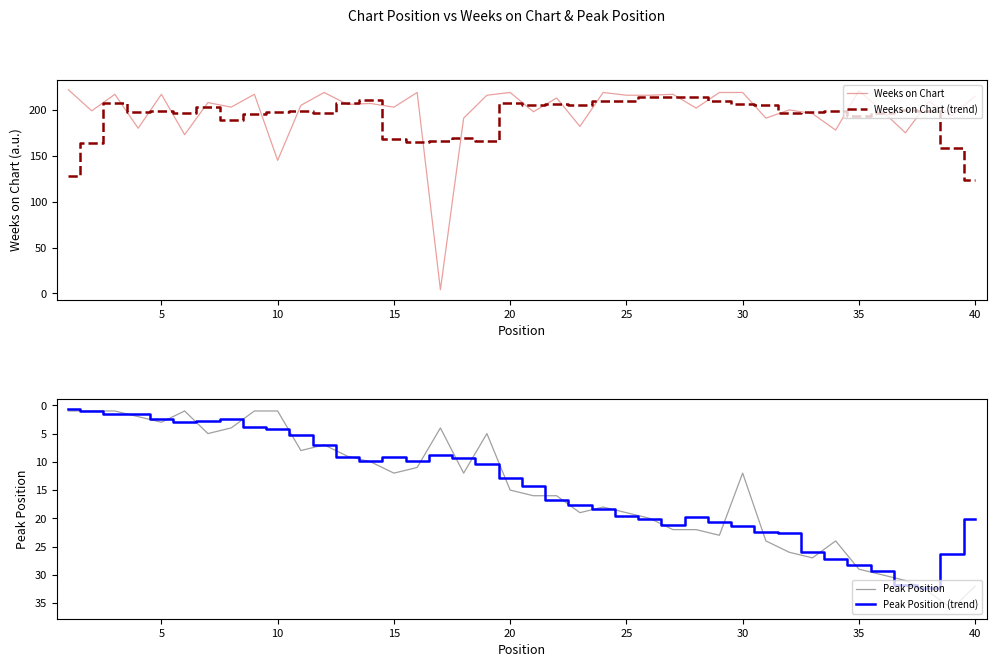

Reading left to right, transcribe all the data shown in this chart.

Weeks on Chart: 222.0	199.0	217.0	180.0	217.0	173.0	208.0	203.0	217.0	145.0	205.0	219.0	206.0	207.0	203.0	219.0	4.0	191.0	216.0	219.0	198.0	213.0	182.0	219.0	216.0	216.0	217.0	202.0	219.0	219.0	191.0	200.0	196.0	178.0	221.0	199.0	175.0	209.0	194.0	215.0
Weeks on Chart (trend): 127.6	163.6	207.0	197.2	199.0	196.2	203.6	189.2	195.6	197.8	198.4	196.4	208.0	210.8	167.8	164.8	166.6	169.8	165.6	207.4	205.6	206.2	205.6	209.2	210.0	214.0	214.0	214.6	209.6	206.2	205.0	196.8	197.2	198.8	193.8	196.4	199.6	198.4	158.6	123.6
Peak Position: 1.0	1.0	1.0	2.0	3.0	1.0	5.0	4.0	1.0	1.0	8.0	7.0	9.0	10.0	12.0	11.0	4.0	12.0	5.0	15.0	16.0	16.0	19.0	18.0	19.0	20.0	22.0	22.0	23.0	12.0	24.0	26.0	27.0	24.0	29.0	30.0	31.0	33.0	36.0	32.0
Peak Position (trend): 0.6	1.0	1.6	1.6	2.4	3.0	2.8	2.4	3.8	4.2	5.2	7.0	9.2	9.8	9.2	9.8	8.8	9.4	10.4	12.8	14.2	16.8	17.6	18.4	19.6	20.2	21.2	19.8	20.6	21.4	22.4	22.6	26.0	27.2	28.2	29.4	31.8	32.4	26.4	20.2